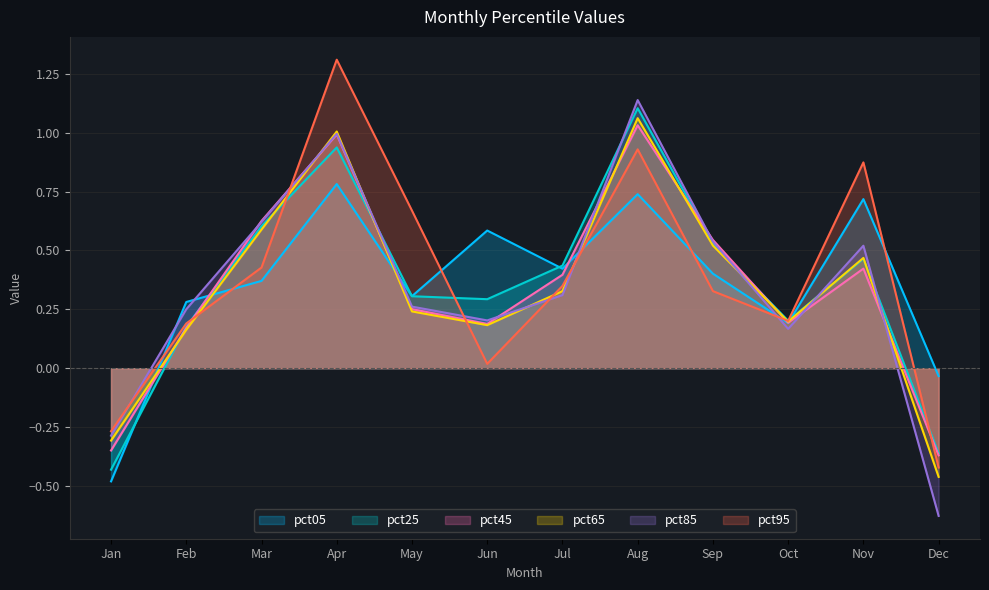

What is the highest value of the pct85 series?

1.1